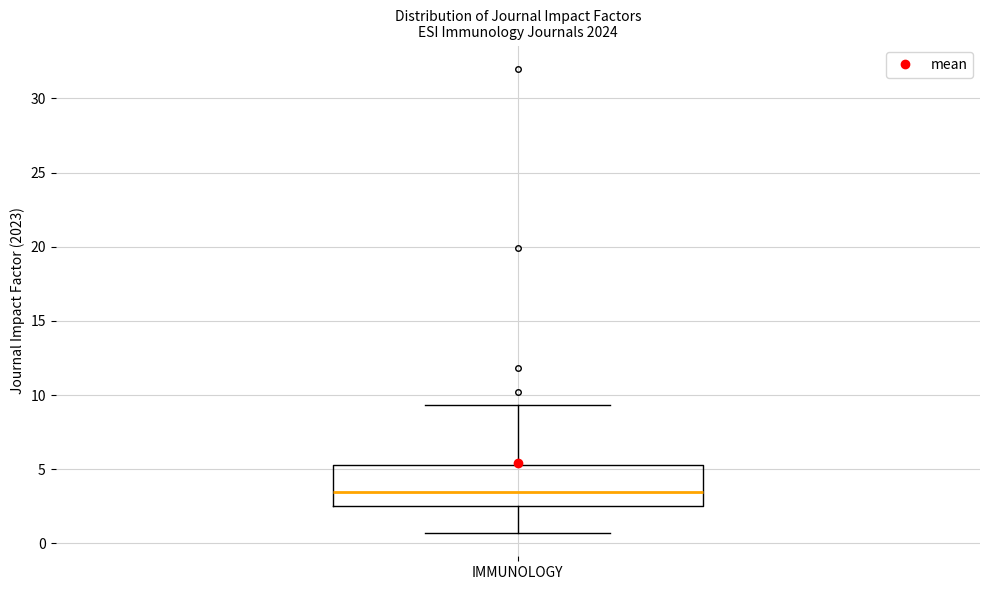

Read this box plot against the y-axis: the position of the median line, the range covered by the box, and the ends of both whiskers. The values are not printed on the chart, so give them approximately, as read against the axis.

median 3.5, box 2.5 to 5.5, whiskers 0.5 to 9.5